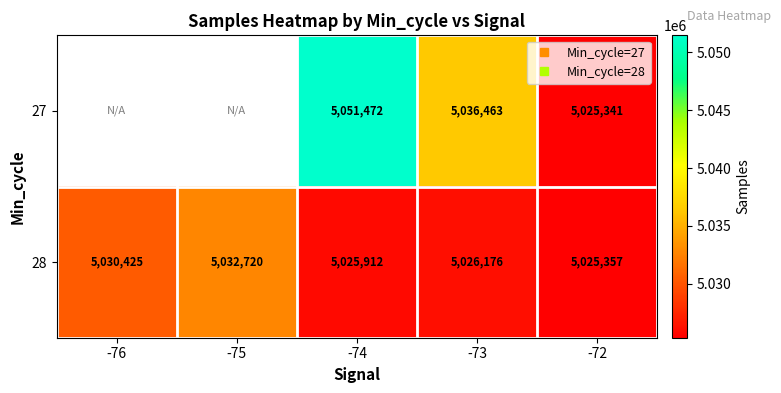

What is the difference between the 28 values at -72 and -74?

555.0